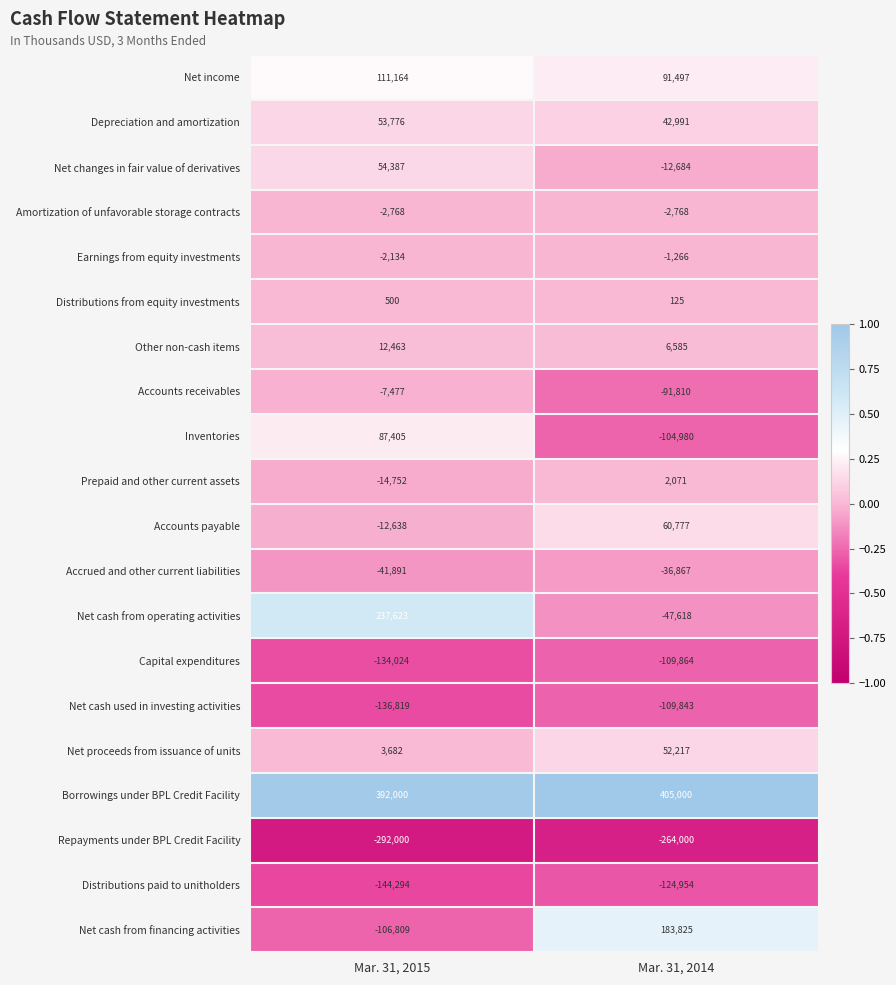

Which series changed the most between Mar. 31, 2015 and Mar. 31, 2014?

Net cash from financing activities